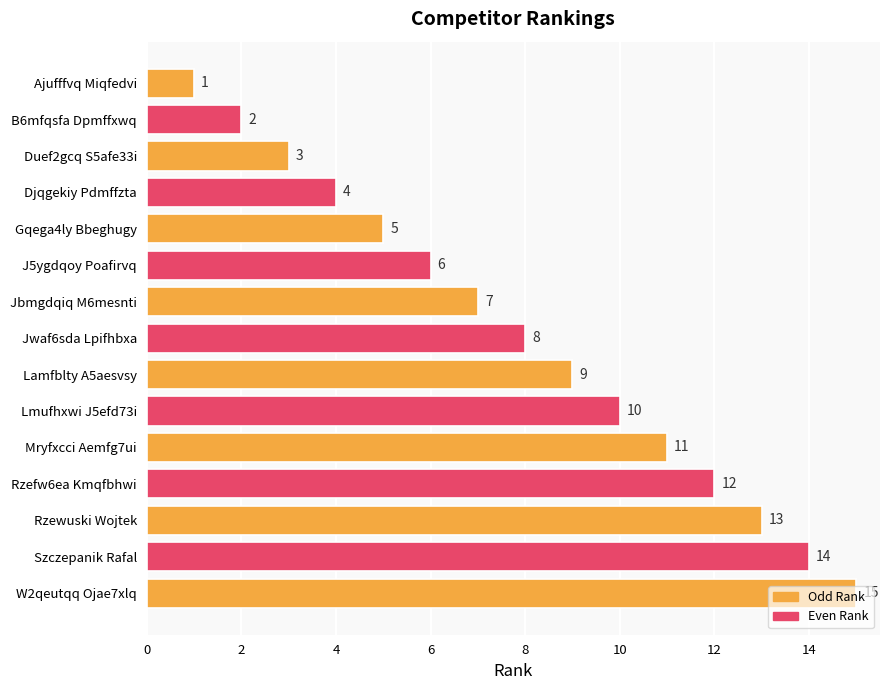

True or false: the data shows 1 at Ajufffvq Miqfedvi.

True